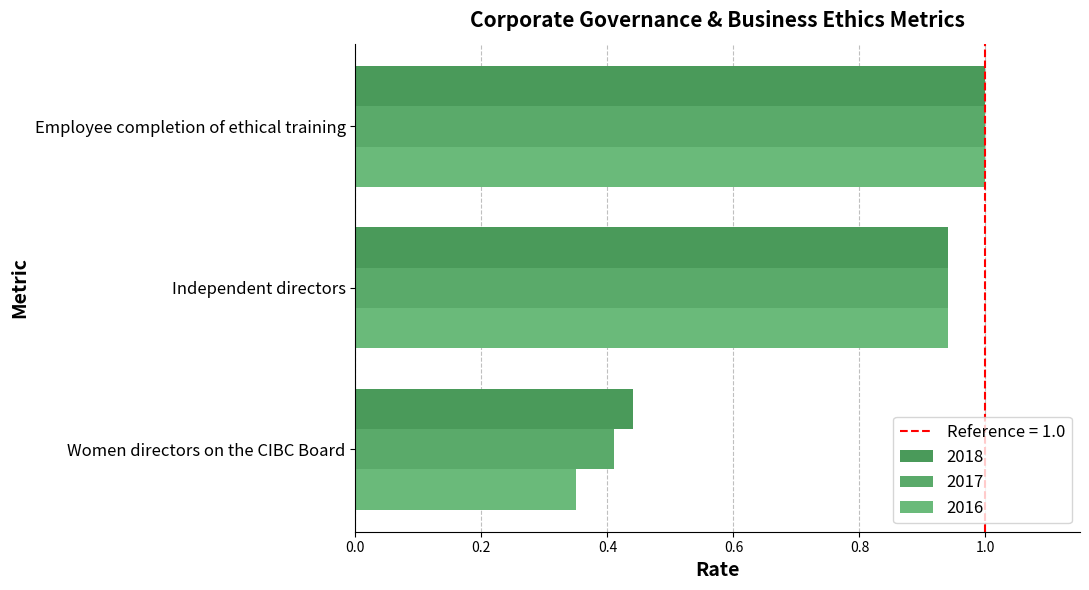

What is the sum of the 2016 values at Employee completion of ethical training and Independent directors?

1.9